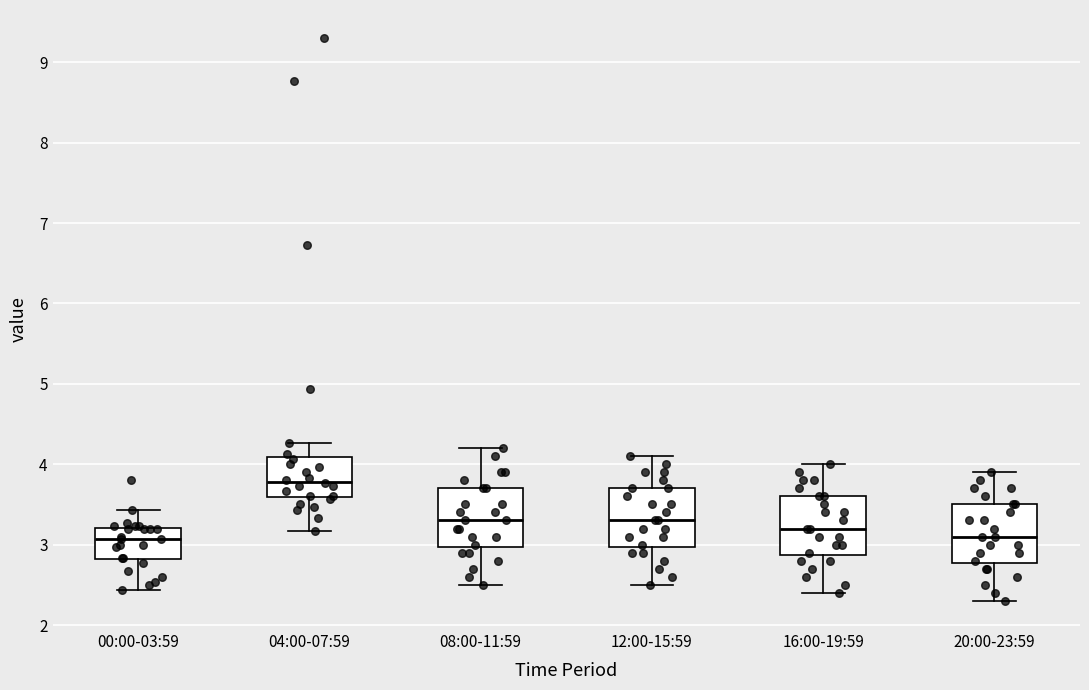

Which box has the highest median line?

04:00-07:59